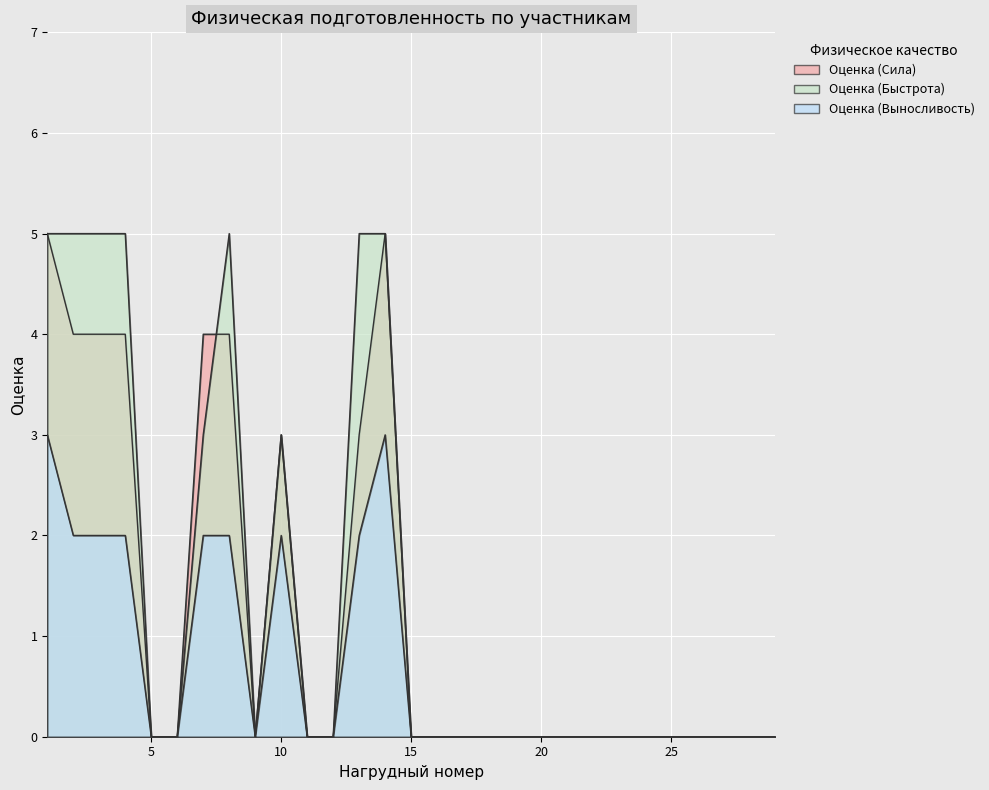

Which series changed the most between 10 and 11?

Оценка (Сила)